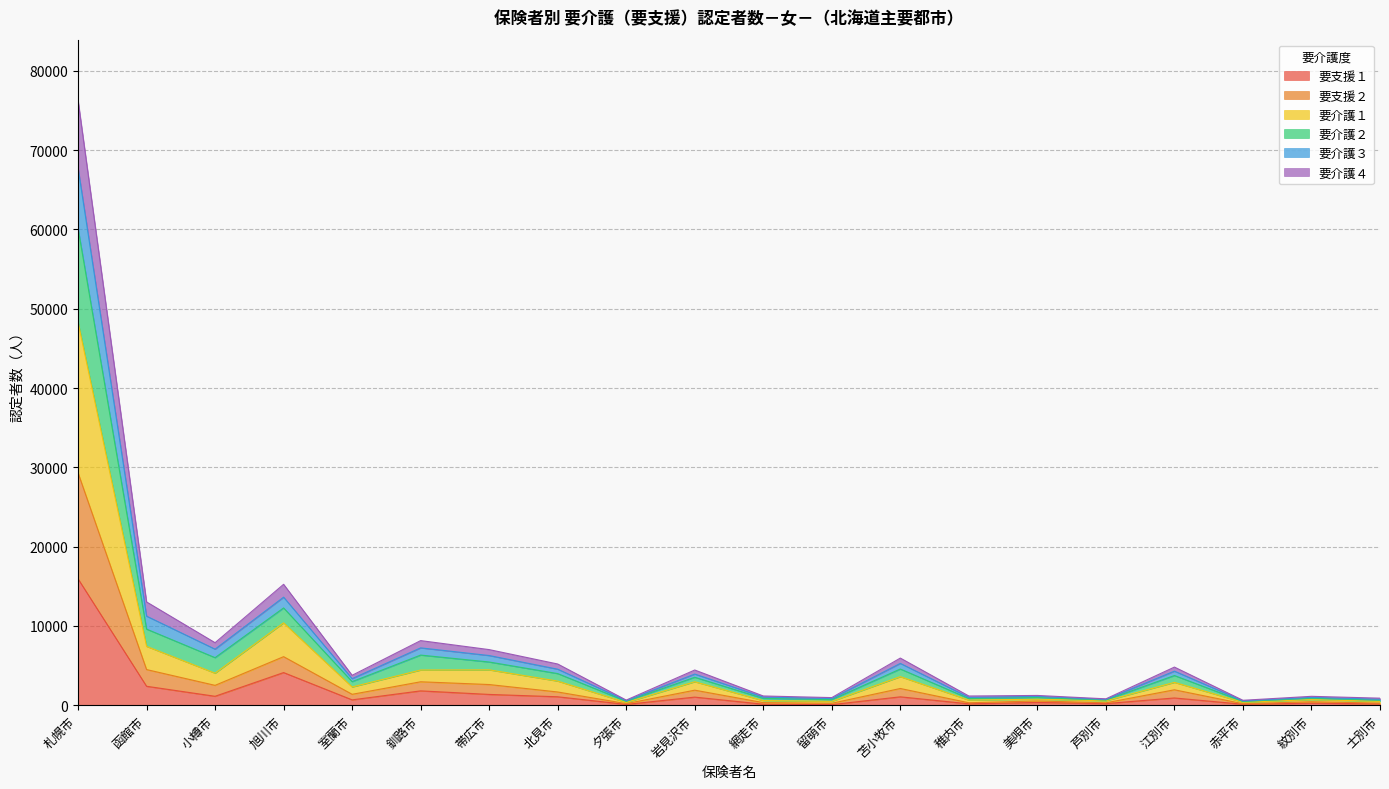

What are all the series names shown in the legend?

要支援１, 要支援２, 要介護１, 要介護２, 要介護３, 要介護４